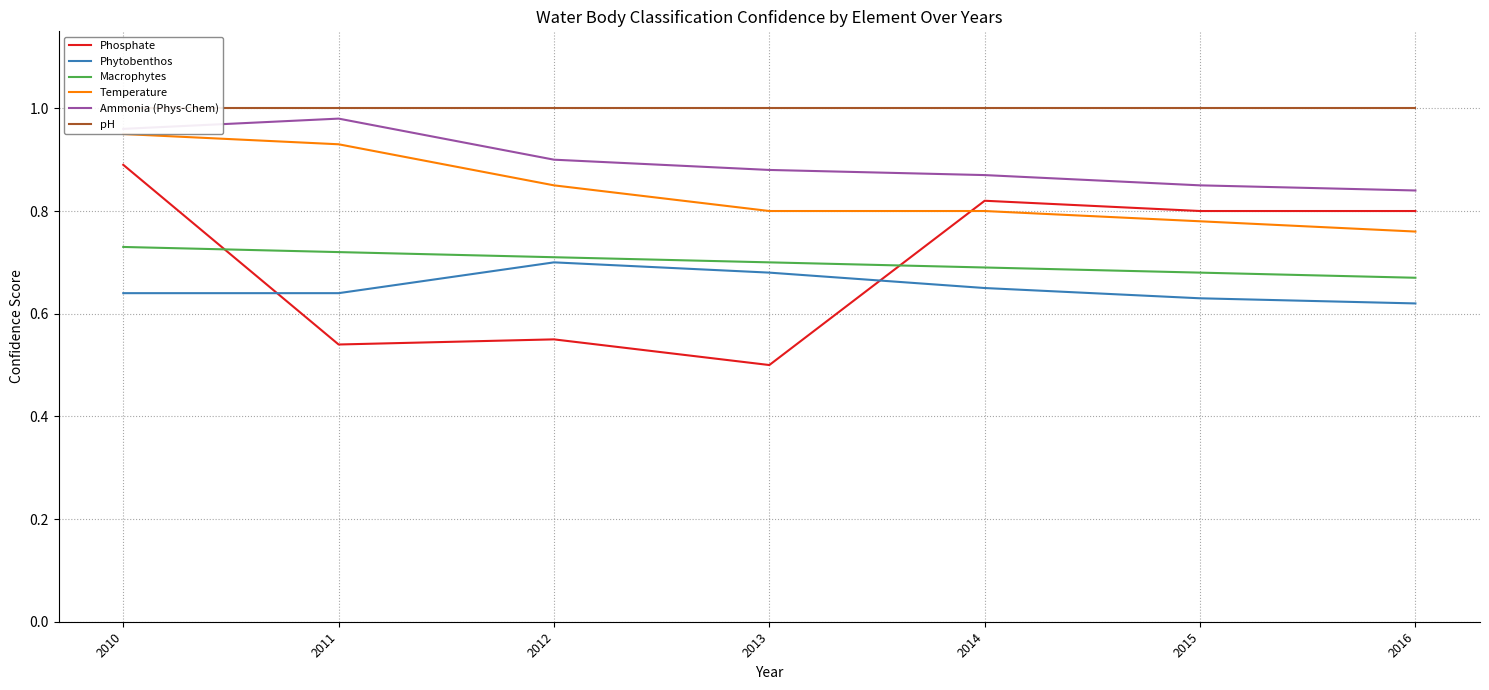

What is the sum of the Phytobenthos values at 2010 and 2013?

1.3